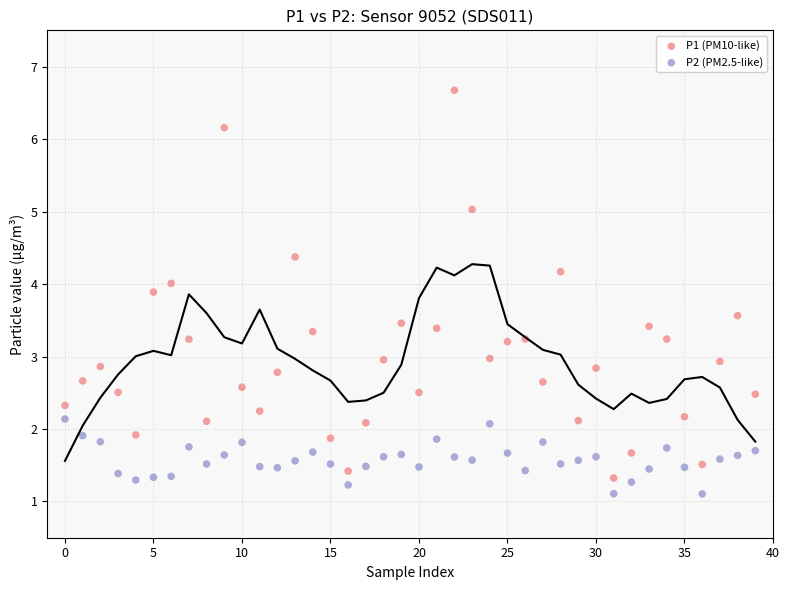

Which series reaches the maximum Y coordinate?

P1 (PM10-like)